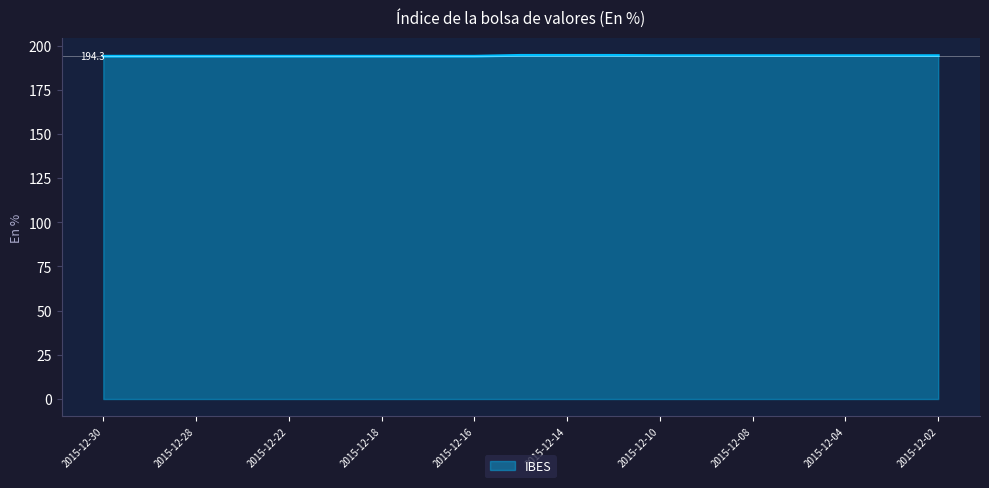

What is the minimum value shown in the chart?

194.0